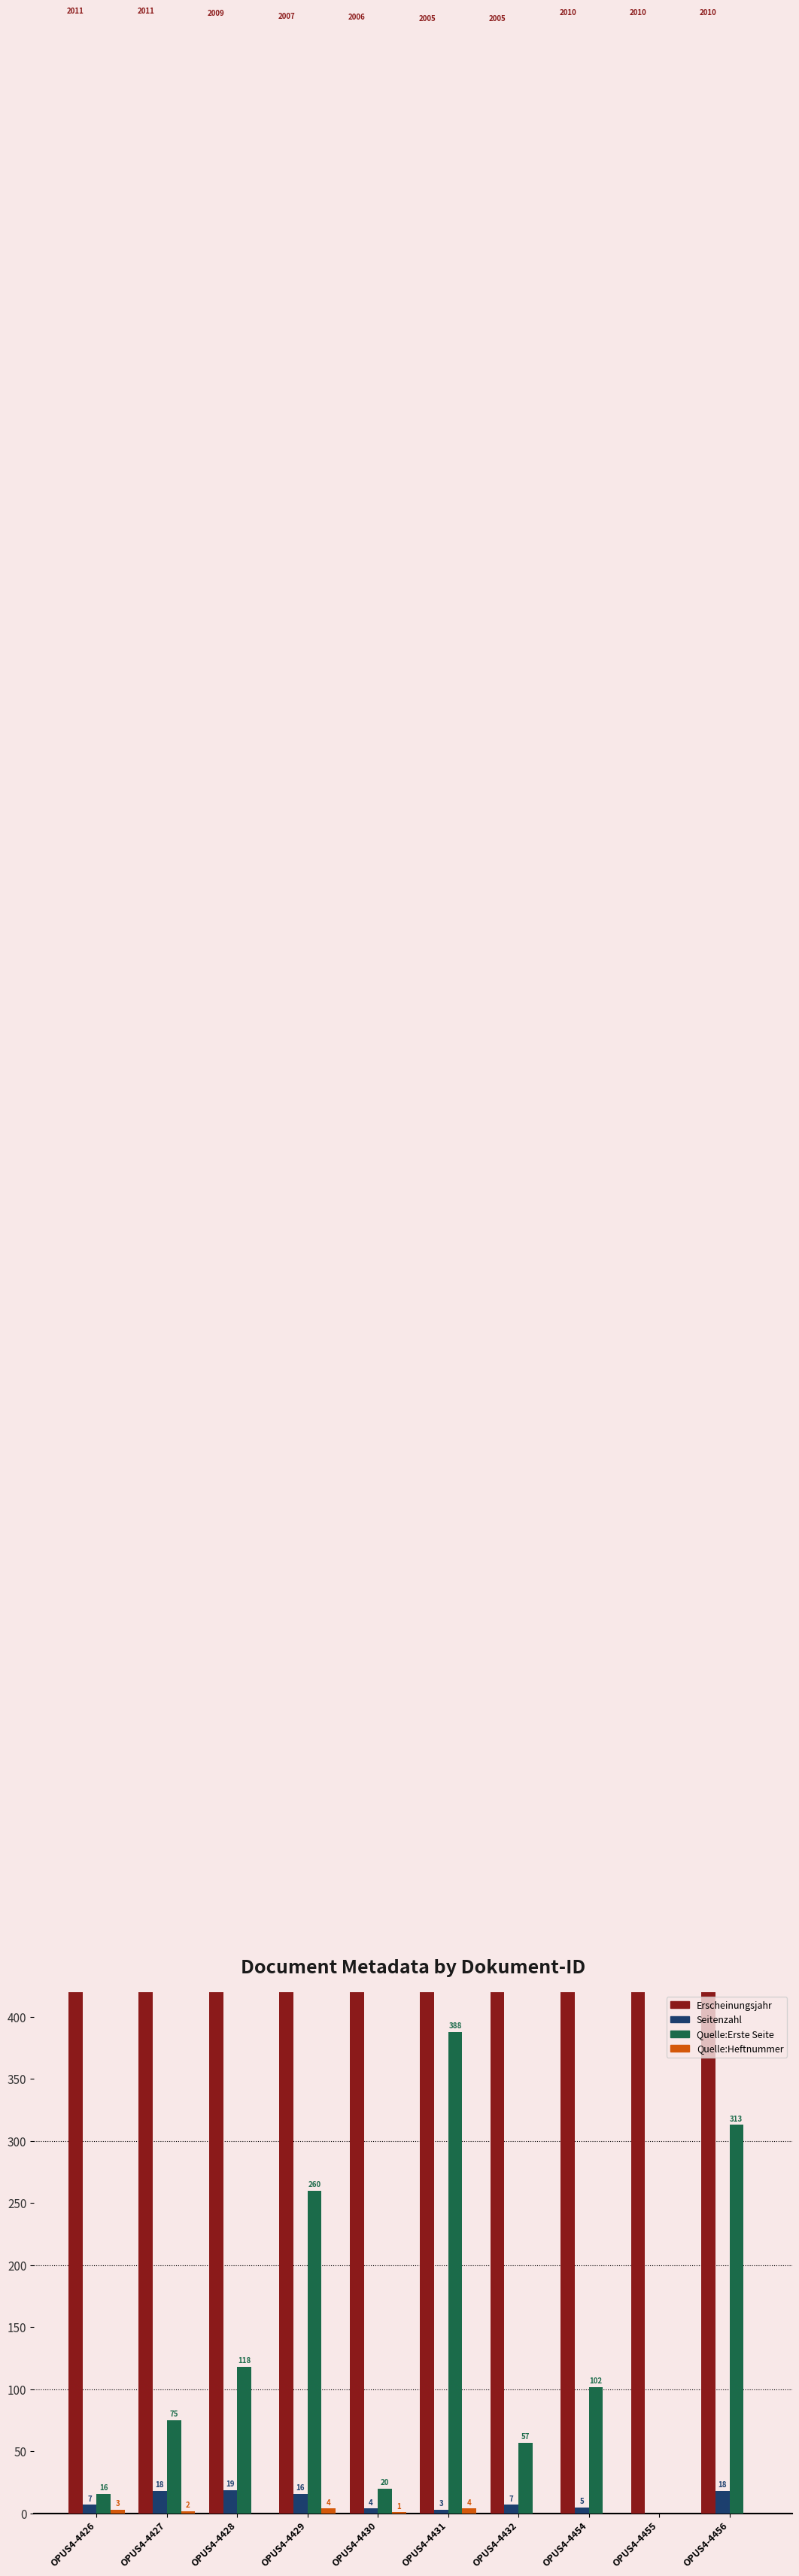

Which category has the lowest value across all series?

OPUS4-4455